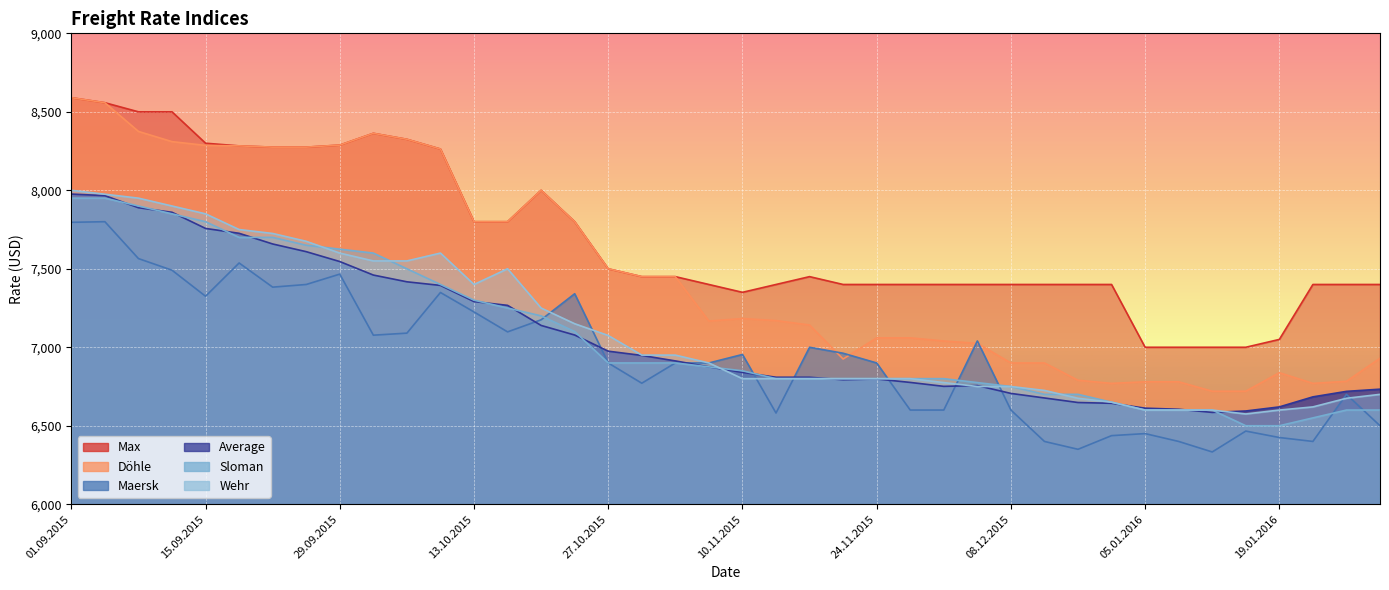

What is the label of the 10th point from the left?

01.10.2015